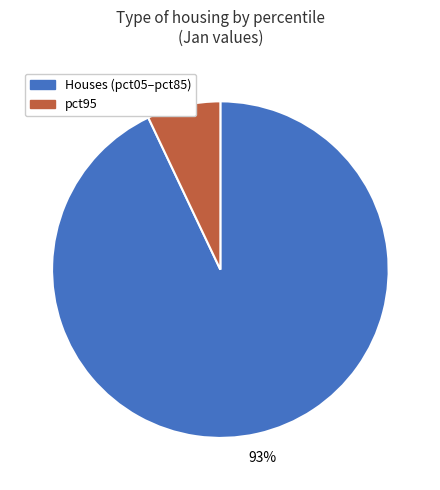

Which has a higher value, pct95 or Houses (pct05–pct85)?

Houses (pct05–pct85)